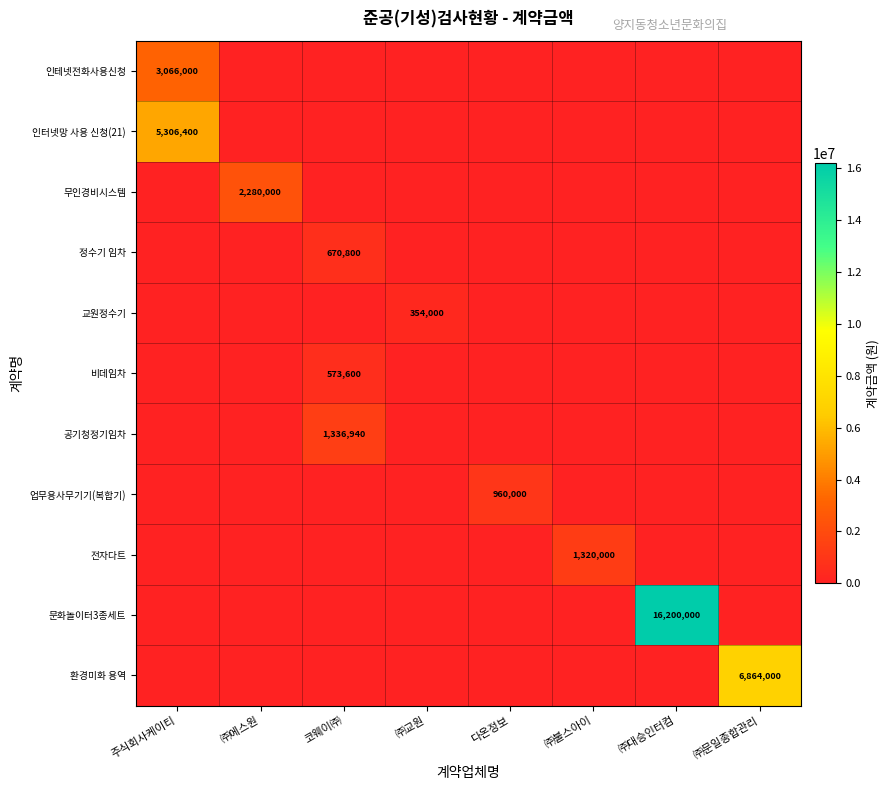

What is the total value across all series at 코웨이㈜?

2581340